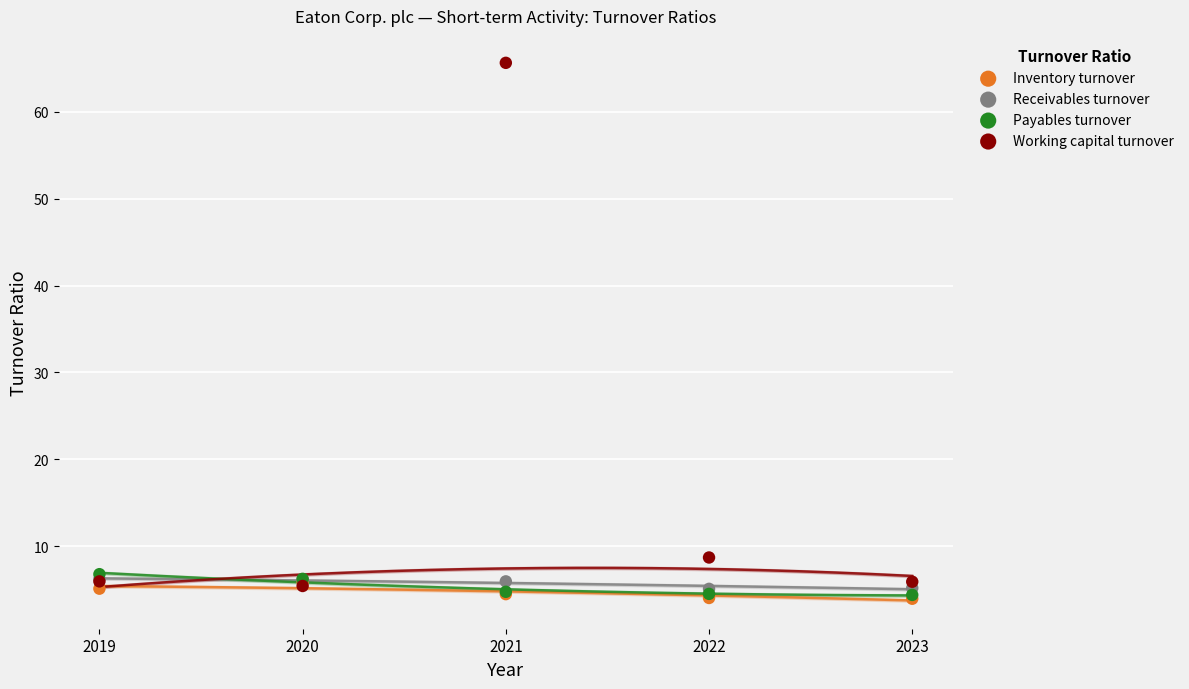

In the Working capital turnover series, what Y value is closest to 35?

8.7